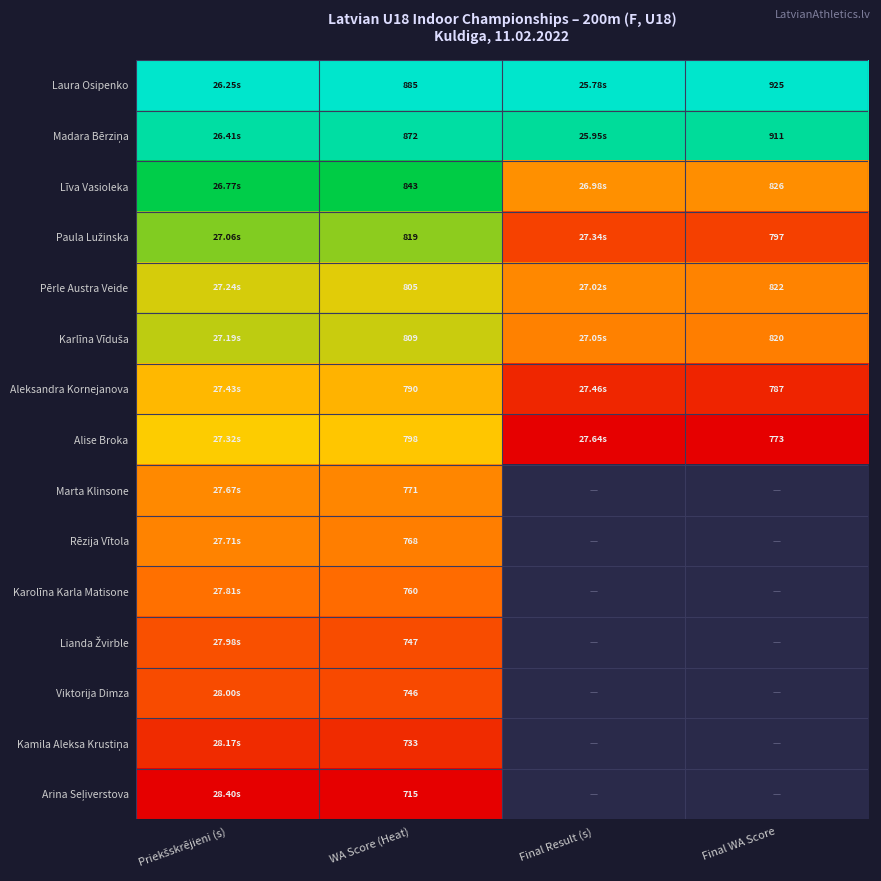

Is the value of Paula Lužinska at Final Result (s) greater than the value of Karlīna Vīduša at WA Score (Heat)?

No